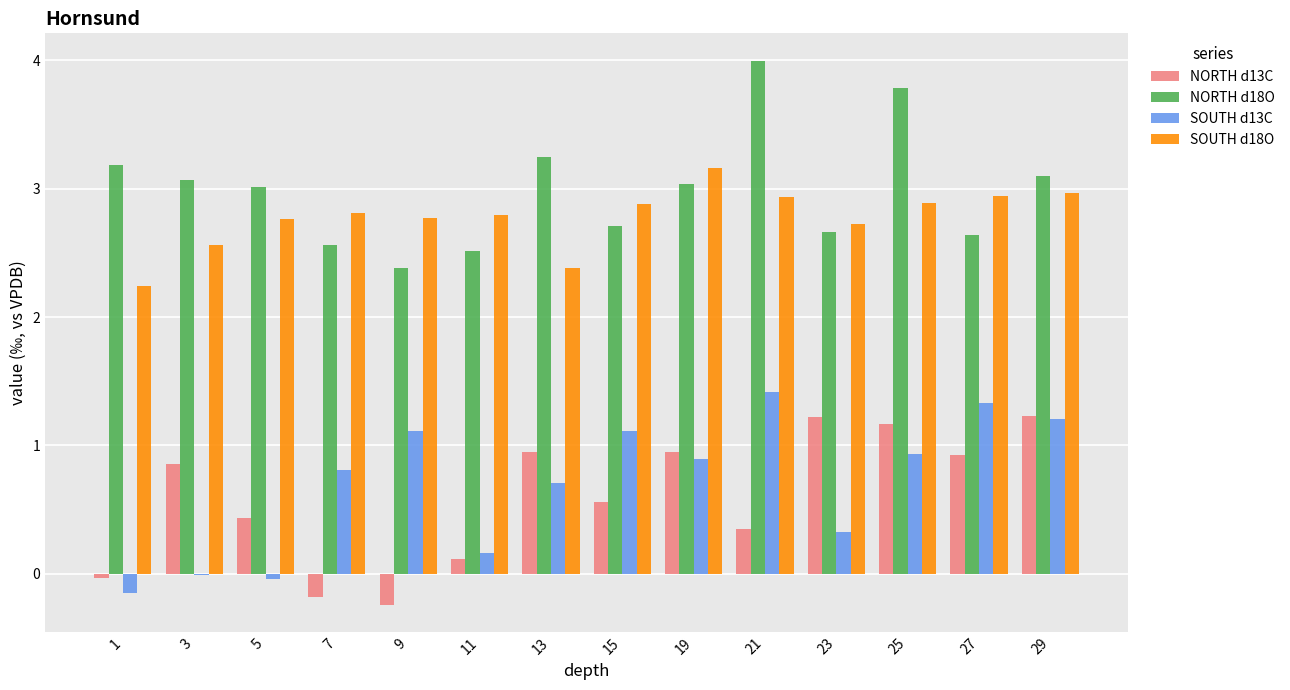

Which series has the widest spread of values?

NORTH d18O